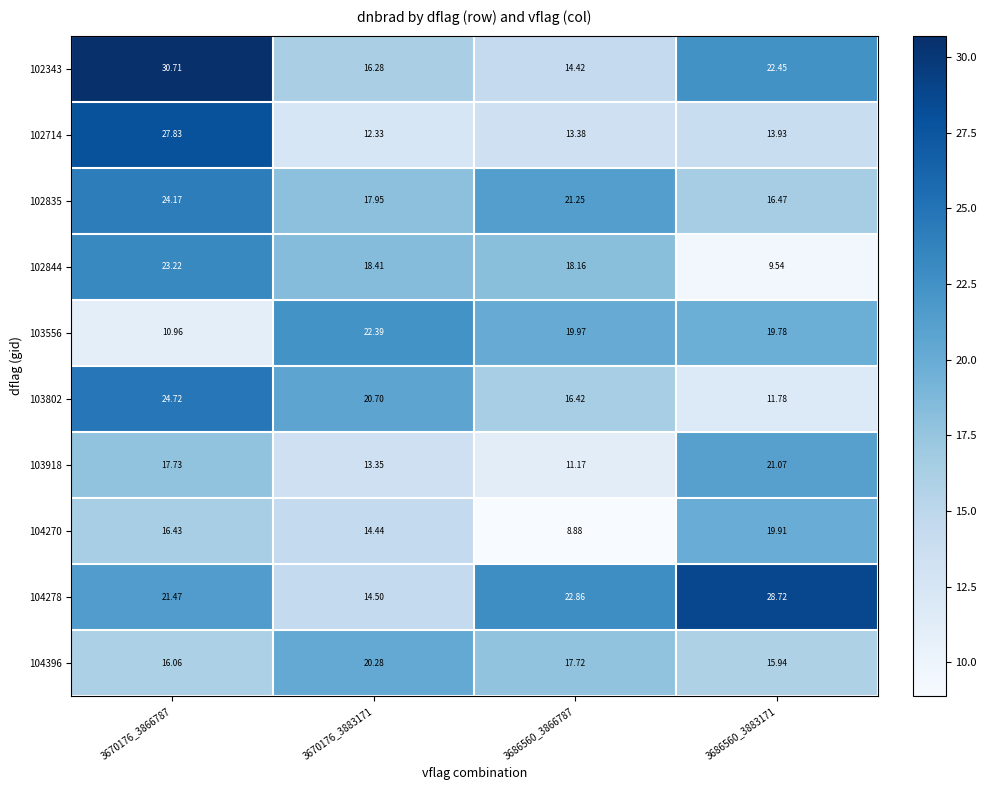

Is the value of 102835 at 3670176_3866787 greater than the value of 104270 at 3670176_3883171?

Yes